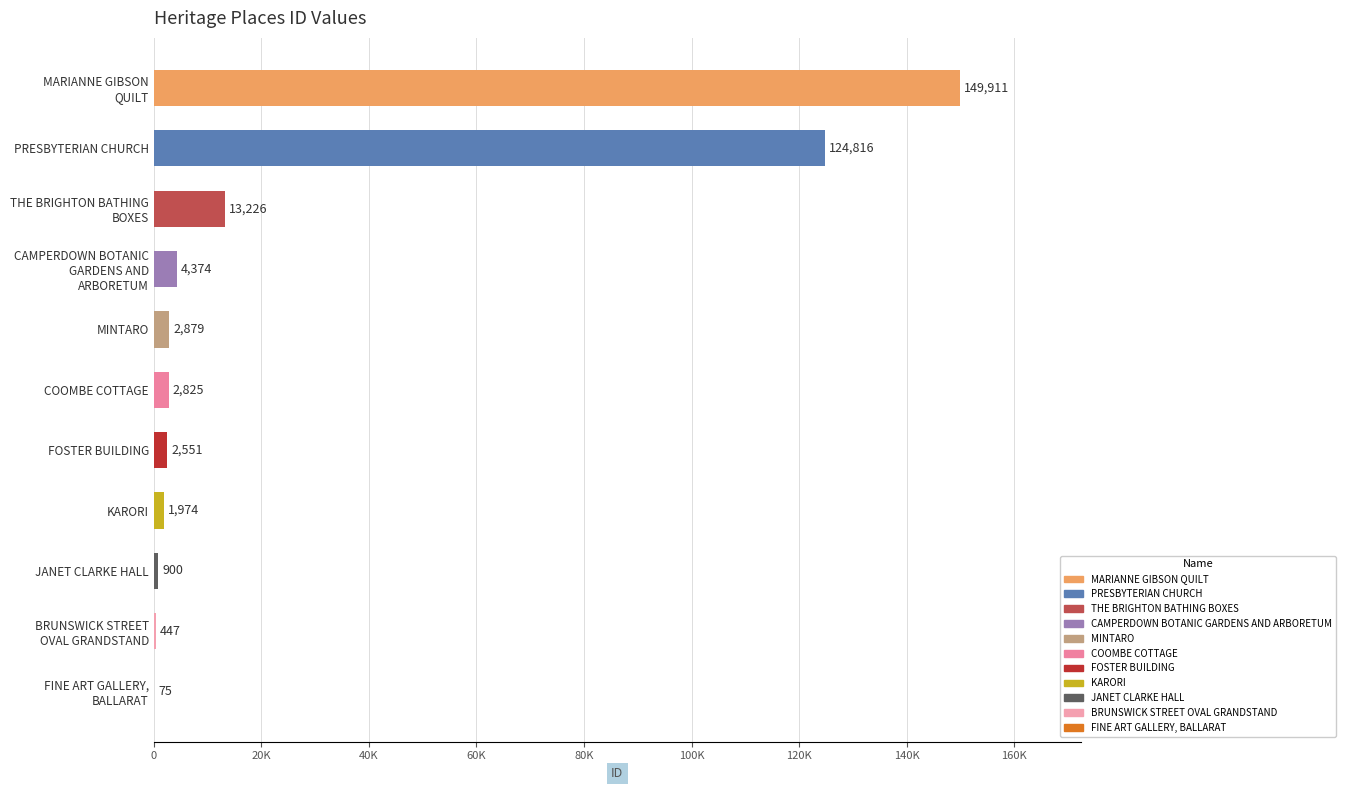

Does the chart contain stacked bars?

No